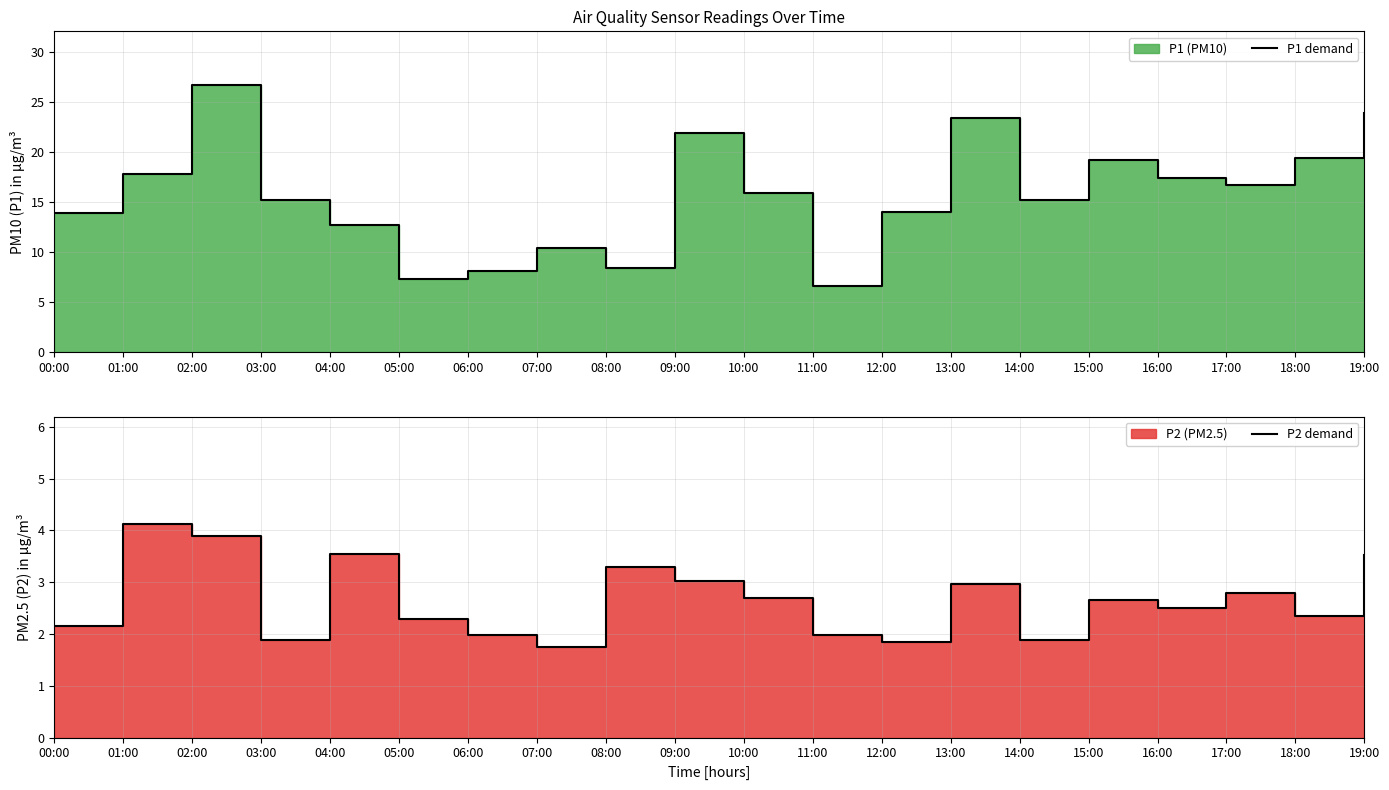

Where is the first local minimum for P2 demand?

03:00